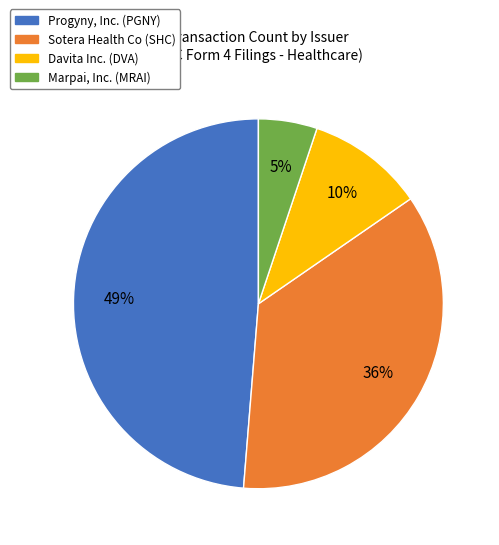

Which category has the smallest portion of the pie?

Marpai, Inc. (MRAI)